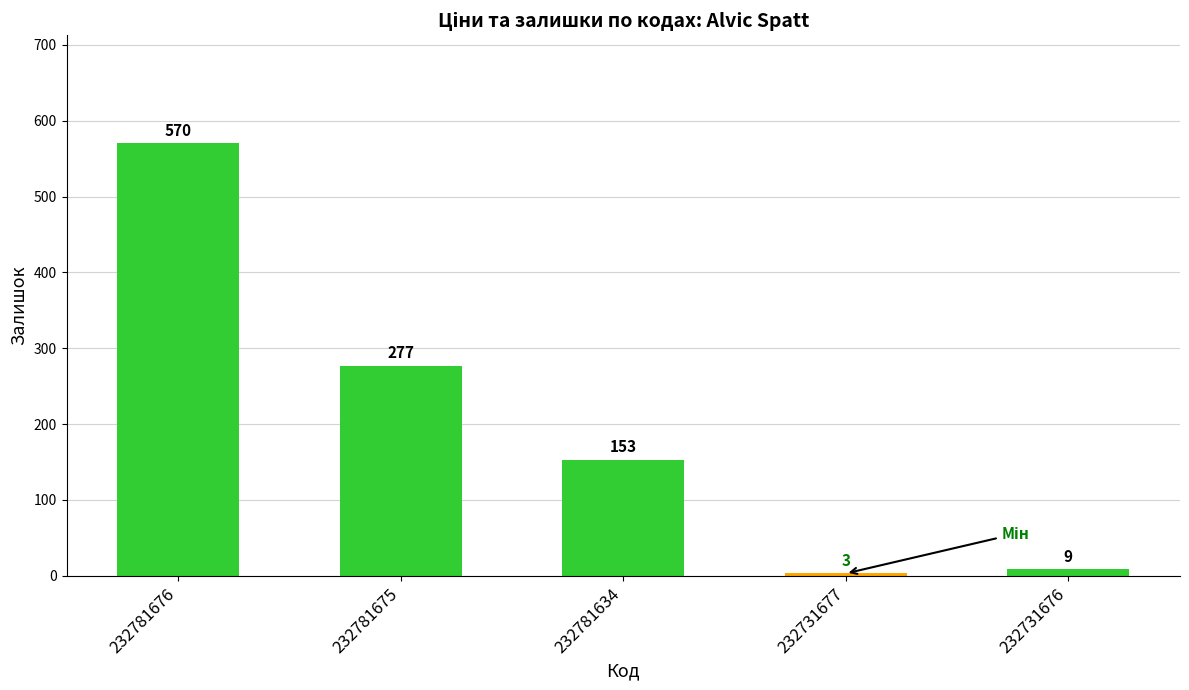

What value does the data have at 232731676?

9